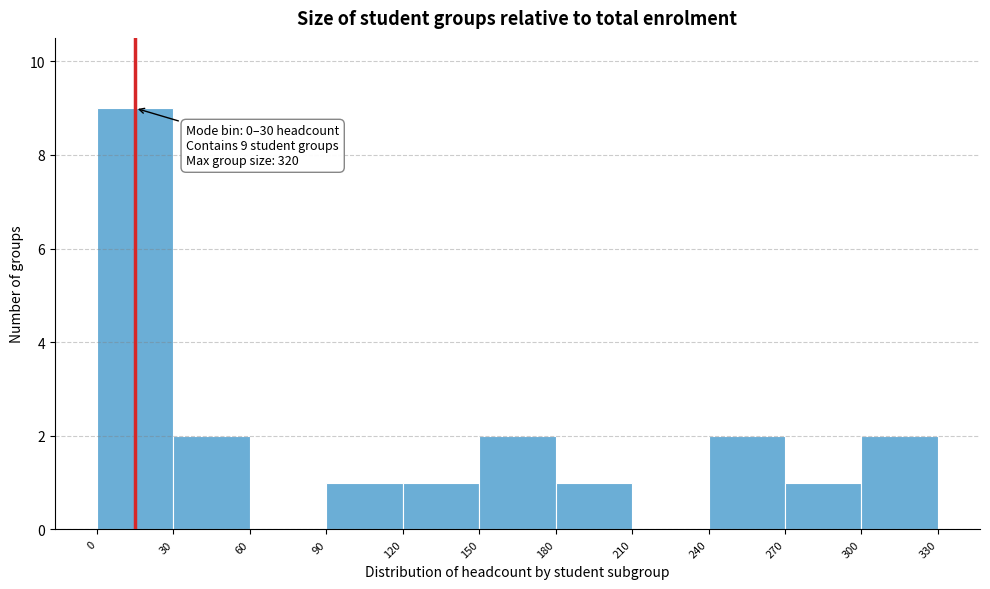

Which range on the x-axis has the tallest bar?

0 to 30